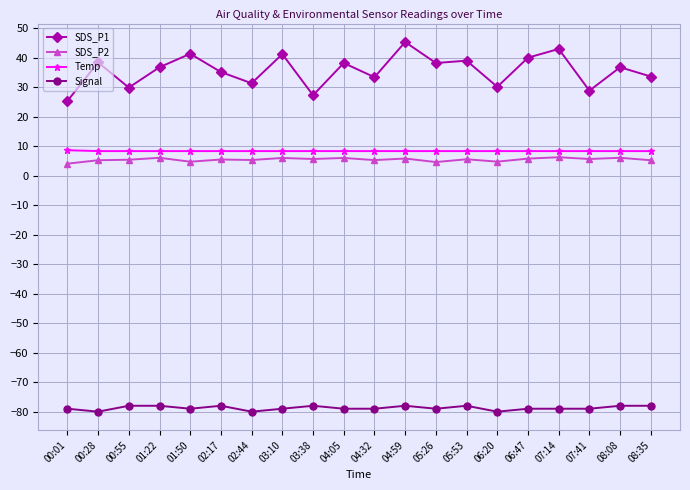

Is it true that Signal equals -47.5 at 06:47?

False